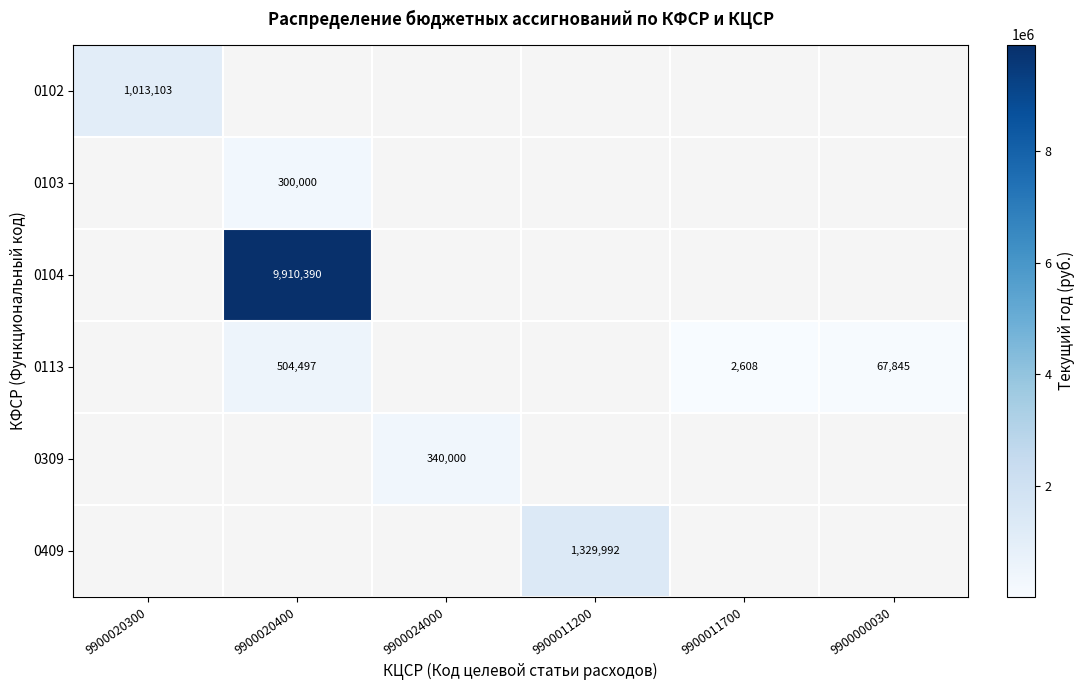

At how many categories does at least one series exceed 3173858?

1